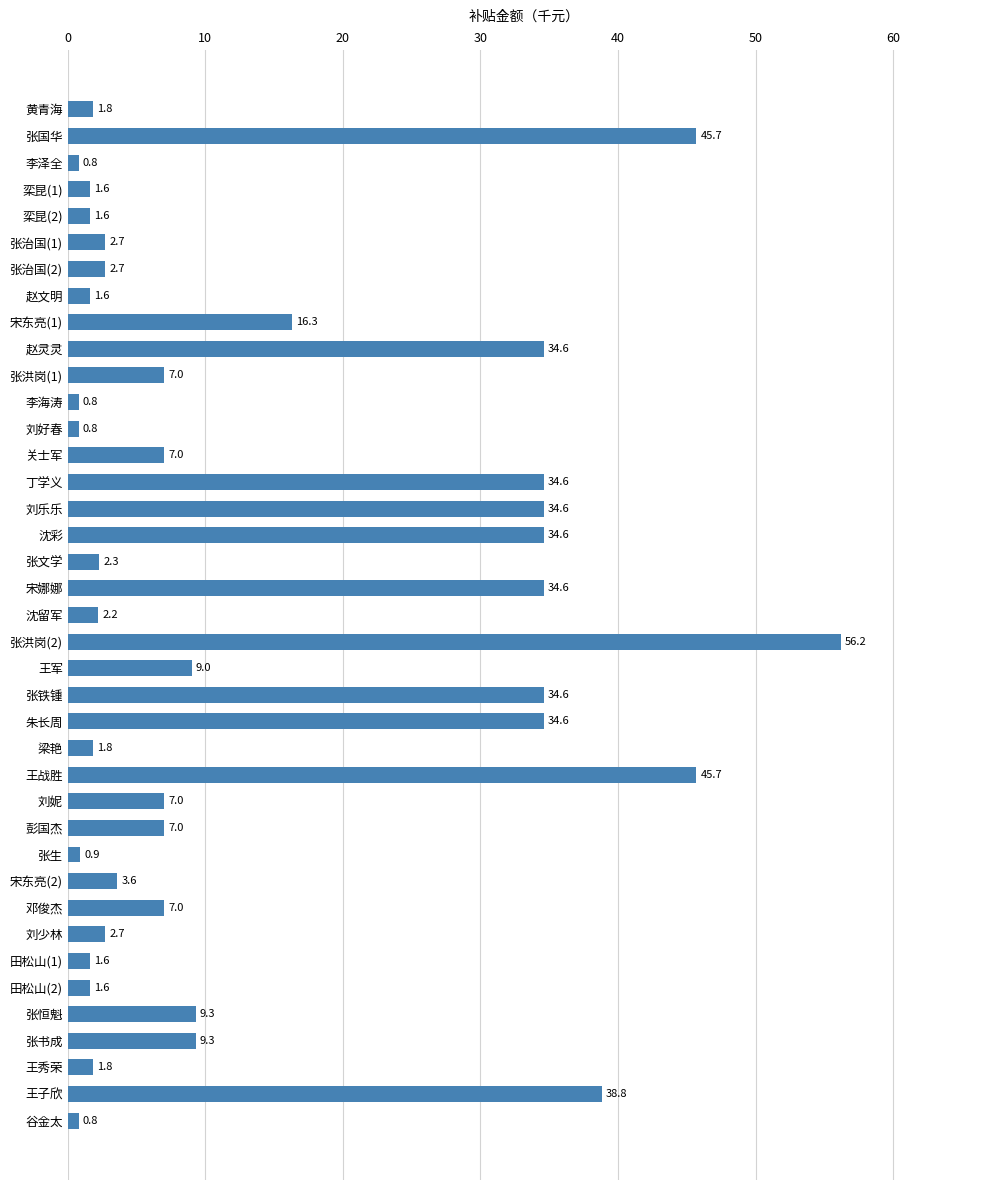

What is the average value?

13.9